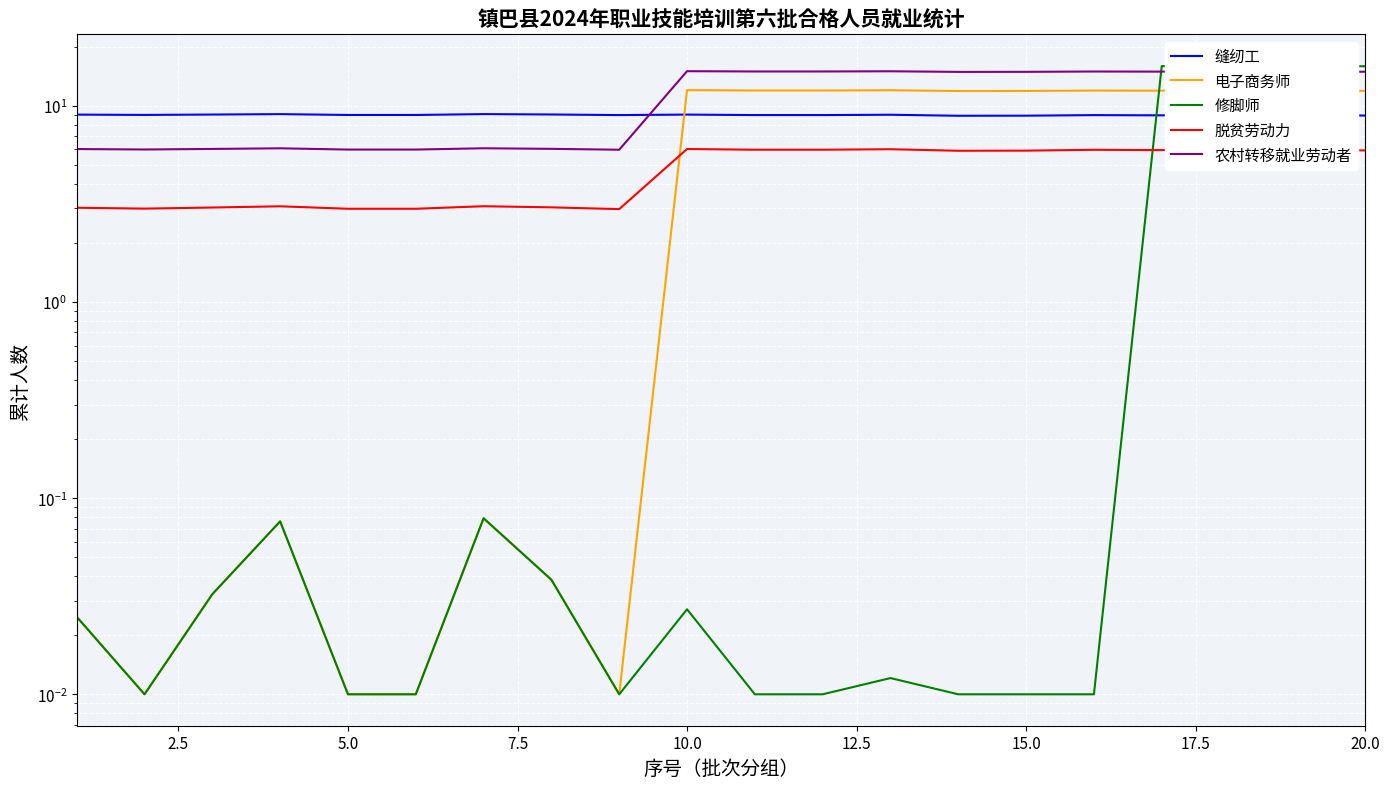

Reading left to right, what are all the values shown in this chart?

缝纫工: 9.0	9.0	9.0	9.1	9.0	9.0	9.1	9.0	9.0	9.0	9.0	9.0	9.0	8.9	8.9	9.0	8.9	9.0	9.0	8.9
电子商务师: 0.0	0.0	0.0	0.1	0.0	0.0	0.1	0.0	0.0	12.0	12.0	12.0	12.0	11.9	11.9	12.0	11.9	12.0	12.0	11.9
修脚师: 0.0	0.0	0.0	0.1	0.0	0.0	0.1	0.0	0.0	0.0	0.0	0.0	0.0	0.0	0.0	0.0	15.9	16.0	16.0	15.9
脱贫劳动力: 3.0	3.0	3.0	3.1	3.0	3.0	3.1	3.0	3.0	6.0	6.0	6.0	6.0	5.9	5.9	6.0	5.9	6.0	6.0	5.9
农村转移就业劳动者: 6.0	6.0	6.0	6.1	6.0	6.0	6.1	6.0	6.0	15.0	15.0	15.0	15.0	14.9	14.9	15.0	14.9	15.0	15.0	14.9